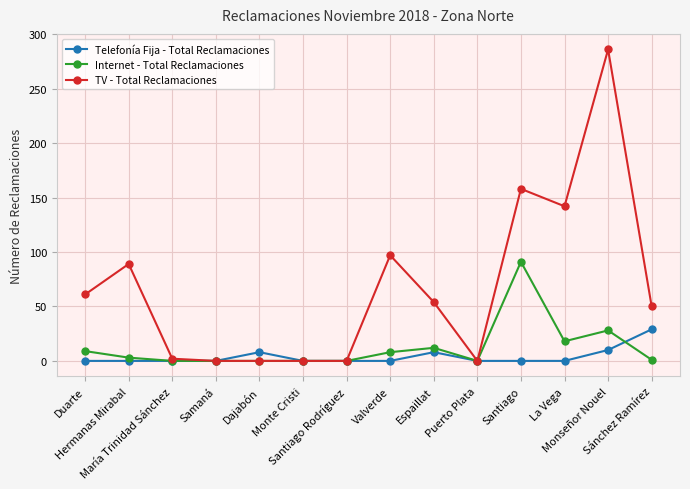

At how many categories does at least one series exceed 112?

3